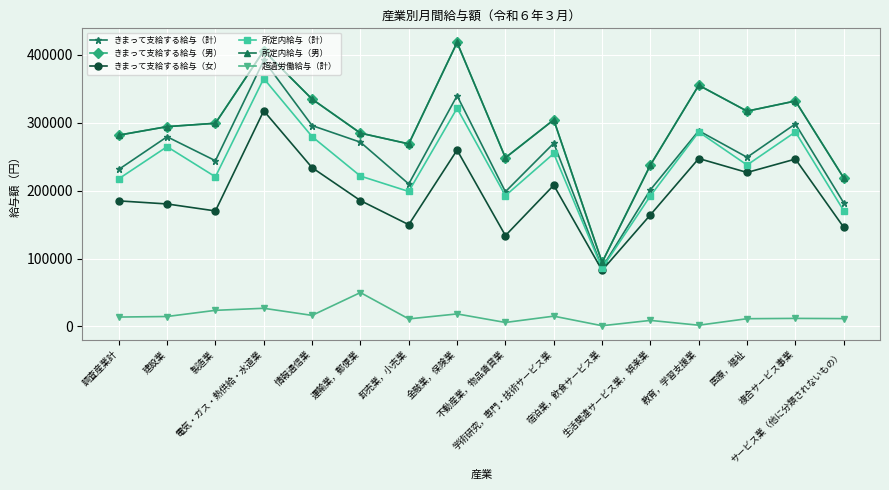

What is the value of the きまって支給する給与（計） point at the 11th from the left?

86603